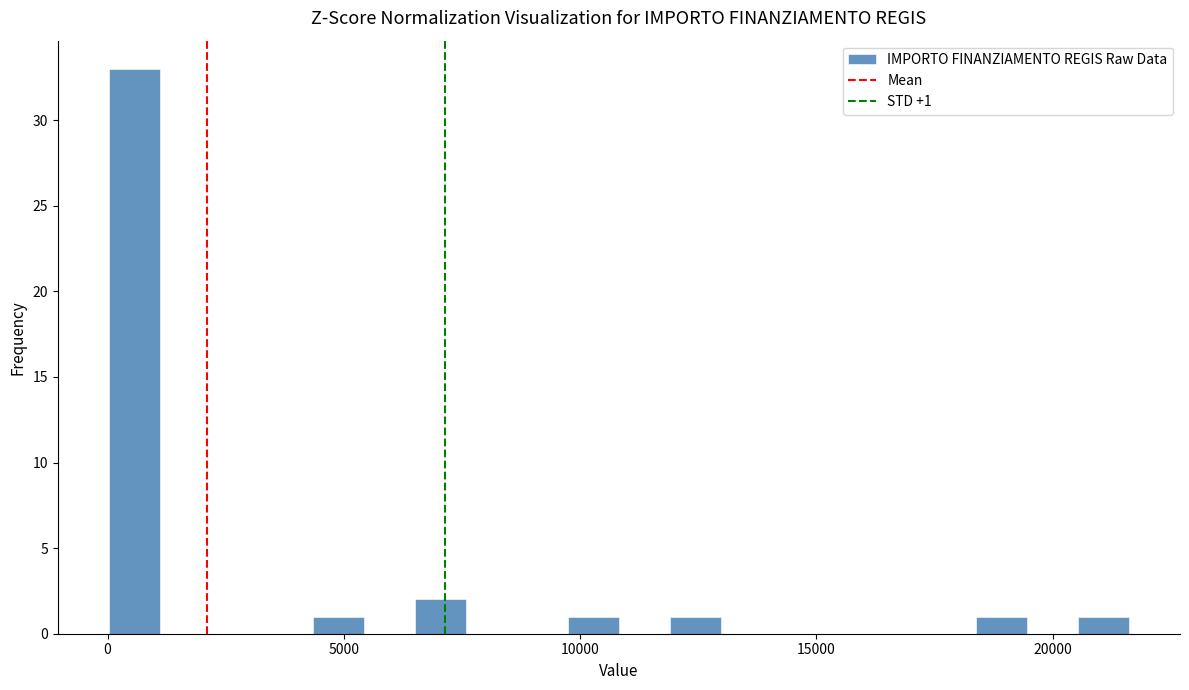

Around what value on the x-axis is the tallest bar? Give the approximate position of its centre, as read against the axis.

500